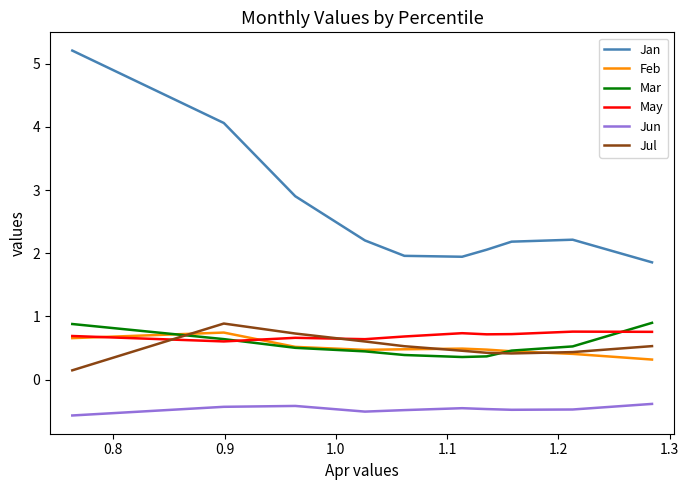

What is the minimum value for Jun?

-0.6